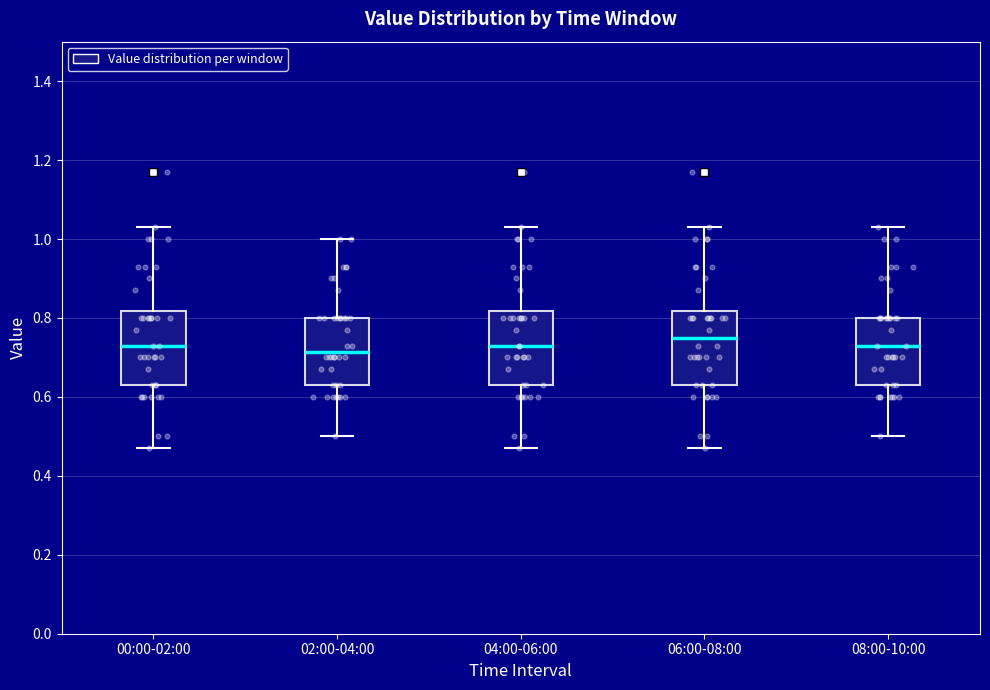

Where is the upper edge of the box for 04:00-06:00 on the y-axis? The values are not printed on the chart, so give them approximately, as read against the axis.

0.82